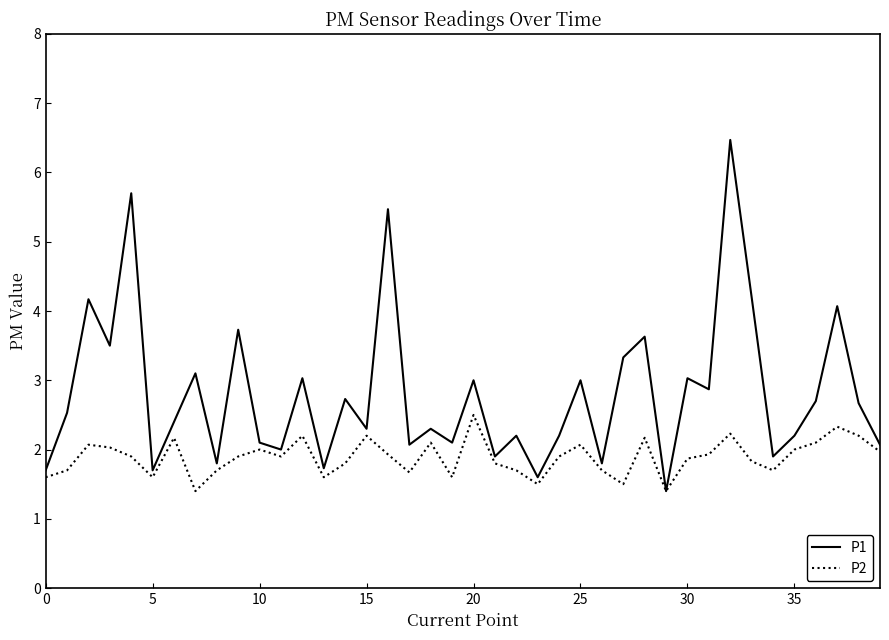

Which series has the largest range (max minus min)?

P1